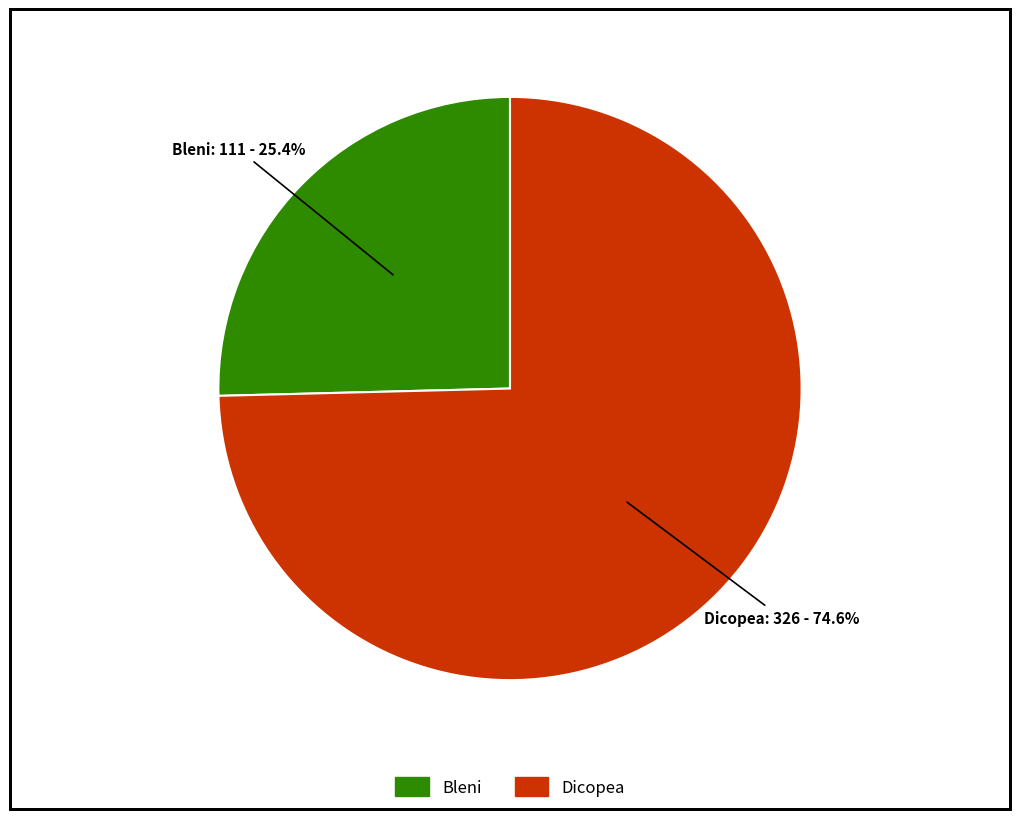

Combined, do Dicopea and Bleni account for over 50%?

Yes